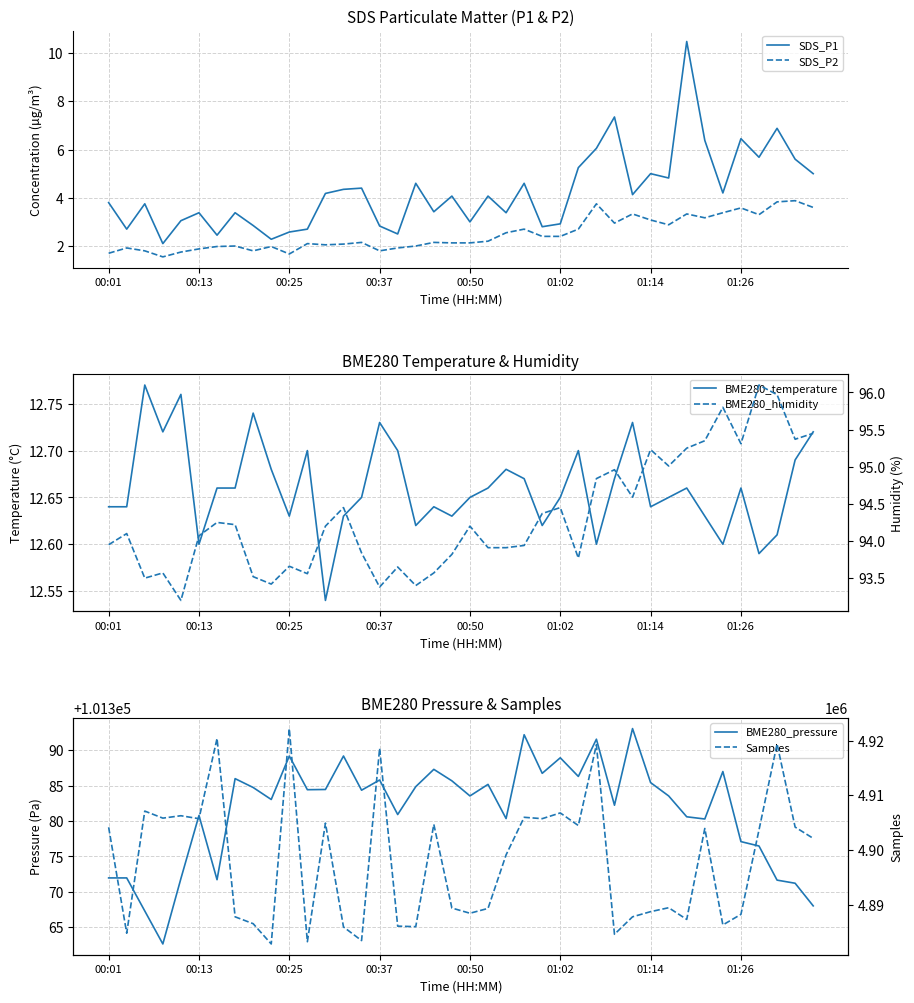

True or false: SDS_P2 and SDS_P1 cross at least once.

False